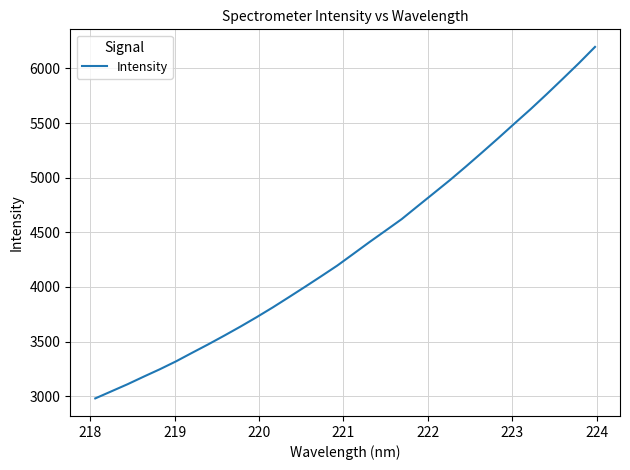

What is the minimum value shown in the chart?

2980.0